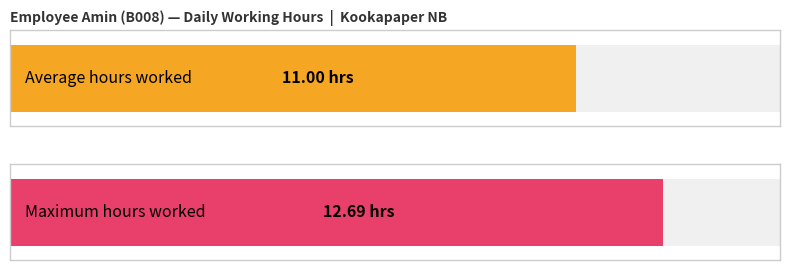

The chart shows a value of 12.4 at 20-Sat. True or false?

False